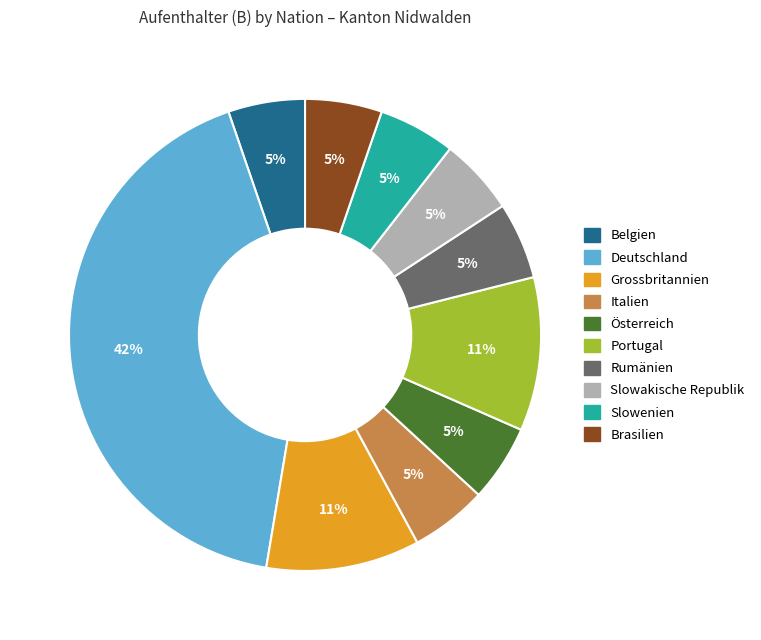

The Portugal slice represents 18% of the pie. True or false?

False